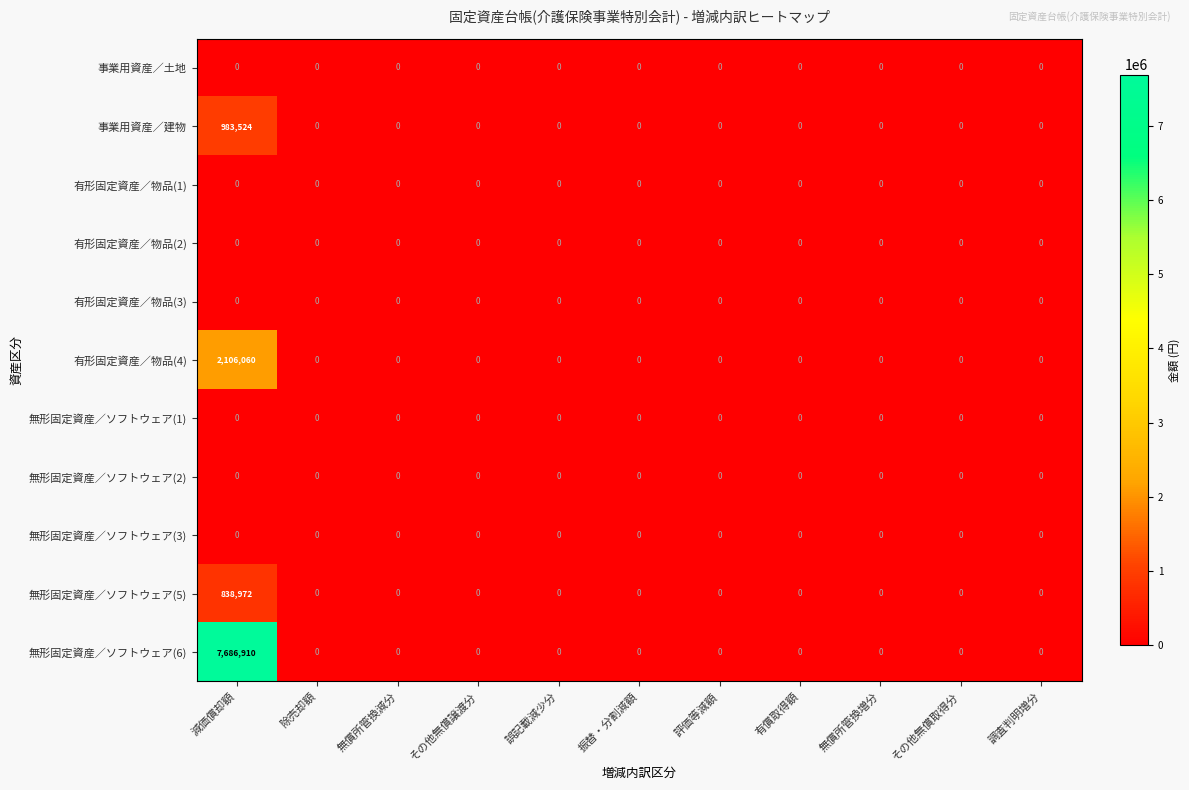

Which series has the largest range (max minus min)?

無形固定資産／ソフトウェア(6)